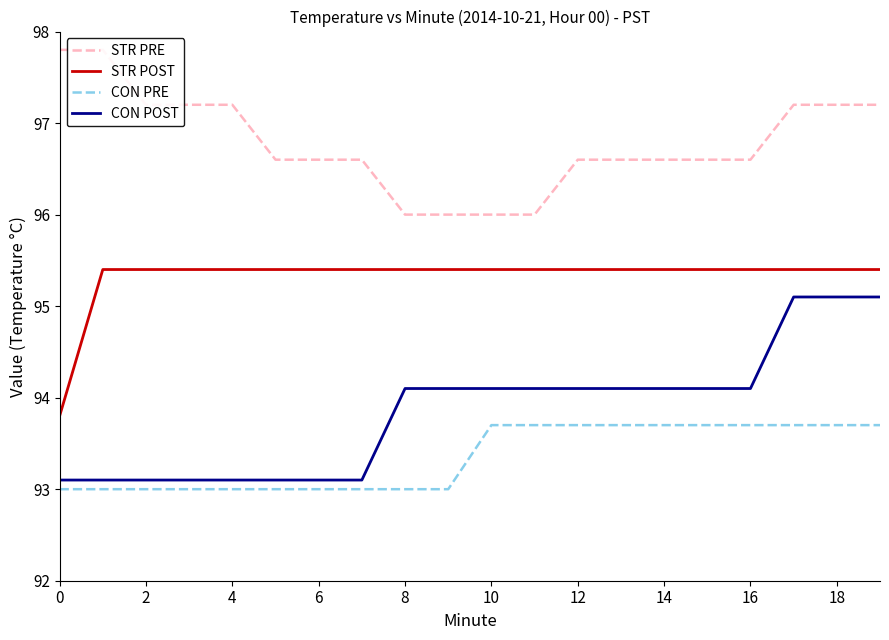

True or false: STR POST and CON POST intersect in this chart.

False